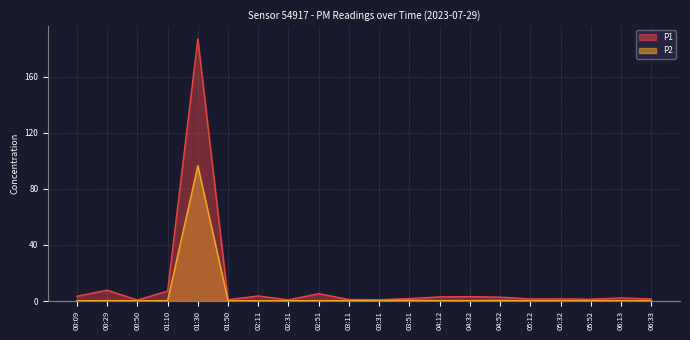

What is the label of the 11th point from the left?

03:31